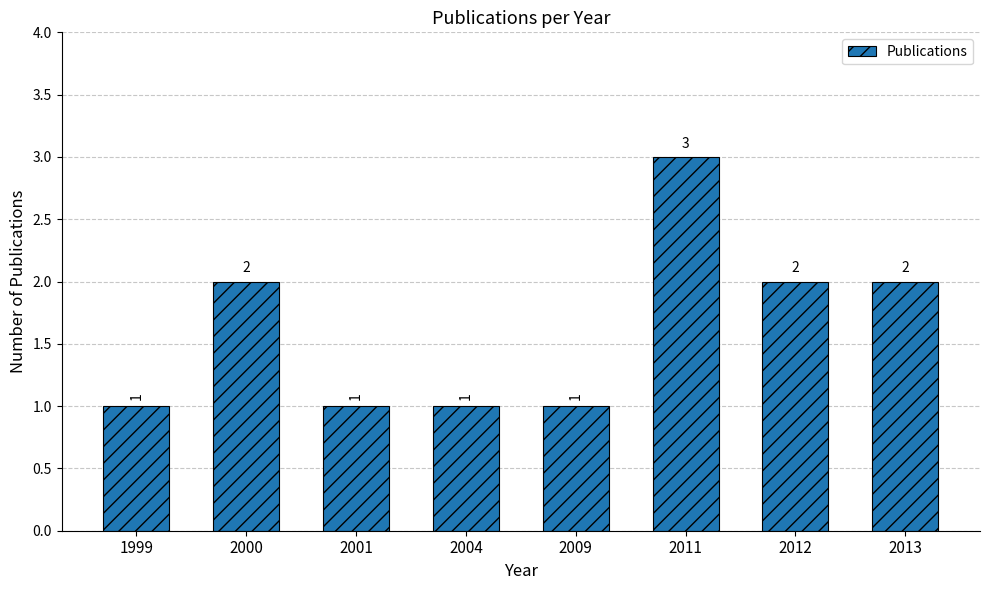

Reading left to right, transcribe all the data shown in this chart.

1999=1	2000=2	2001=1	2004=1	2009=1	2011=3	2012=2	2013=2